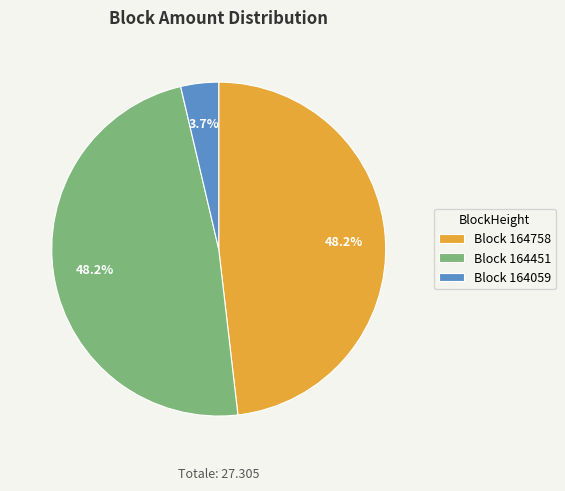

What percentage do Block 164451 and Block 164758 together represent?

96.3%